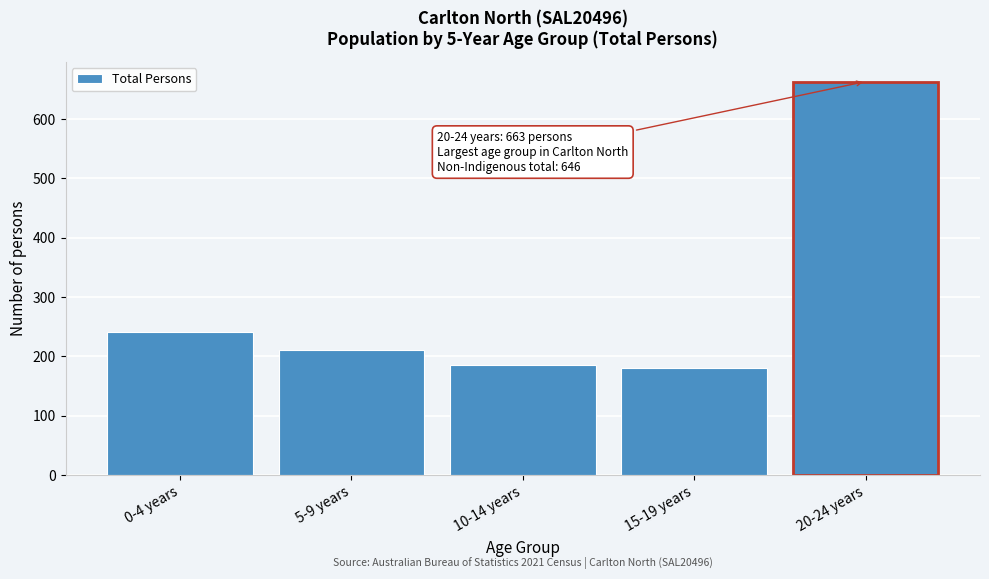

Reading left to right, what are all the values shown in this chart?

0-4 years=241	5-9 years=211	10-14 years=186	15-19 years=180	20-24 years=663